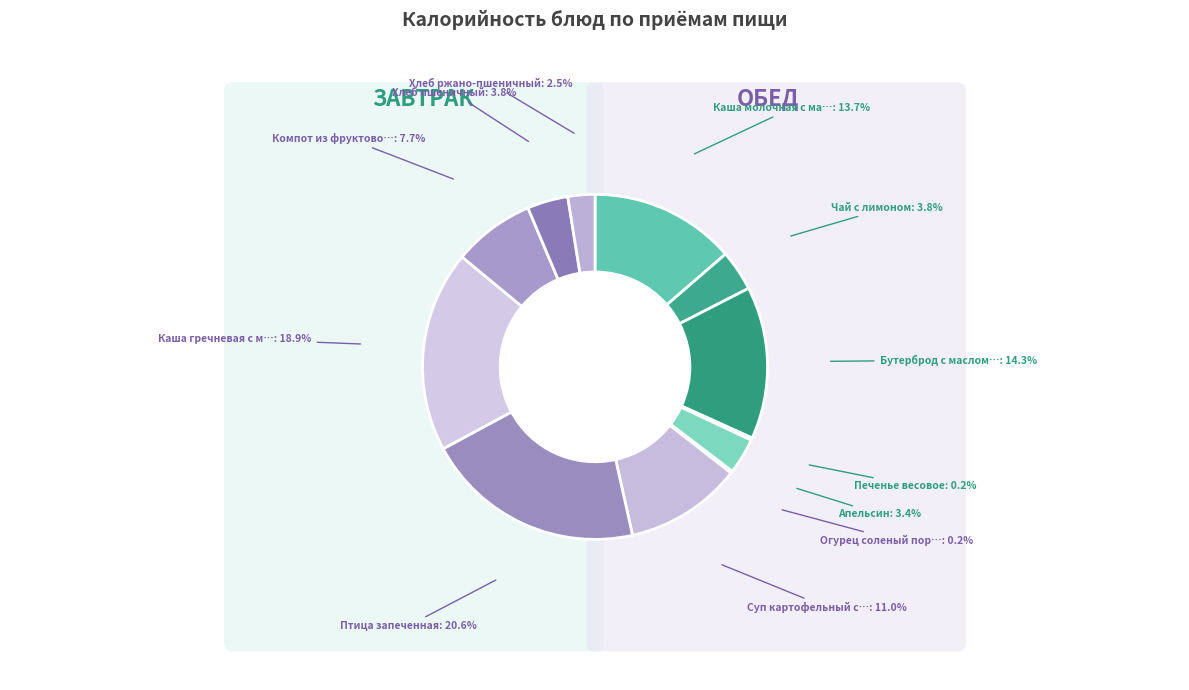

What portion of the pie excludes Компот из фруктово-ягодный?

92.3%